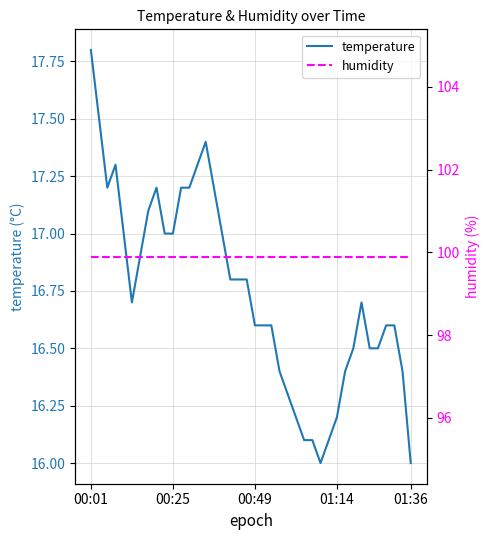

What is the highest value of the temperature series?

17.8